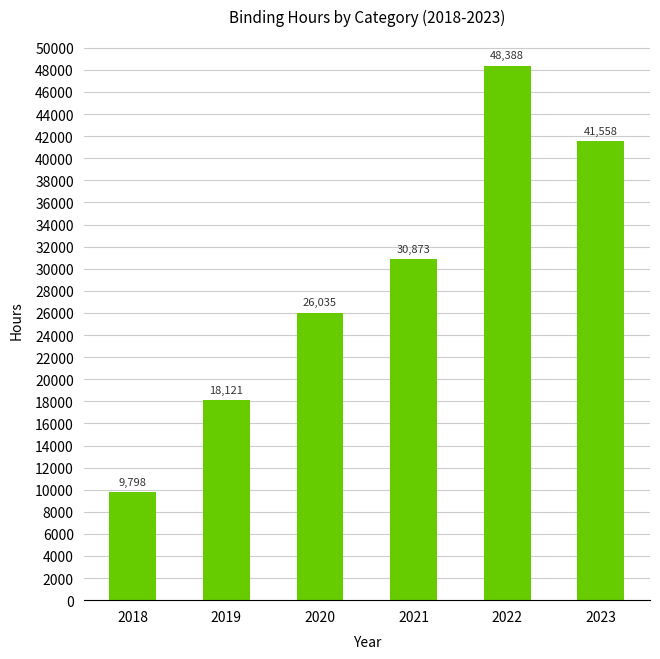

What is the difference between the maximum and minimum values?

38589.8